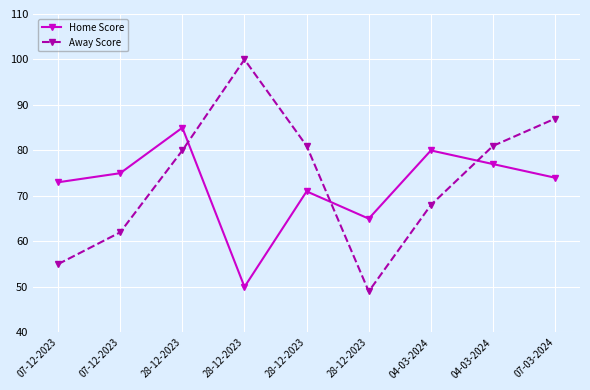

Rank the series at 07-12-2023 from highest to lowest value.

Home Score, Away Score